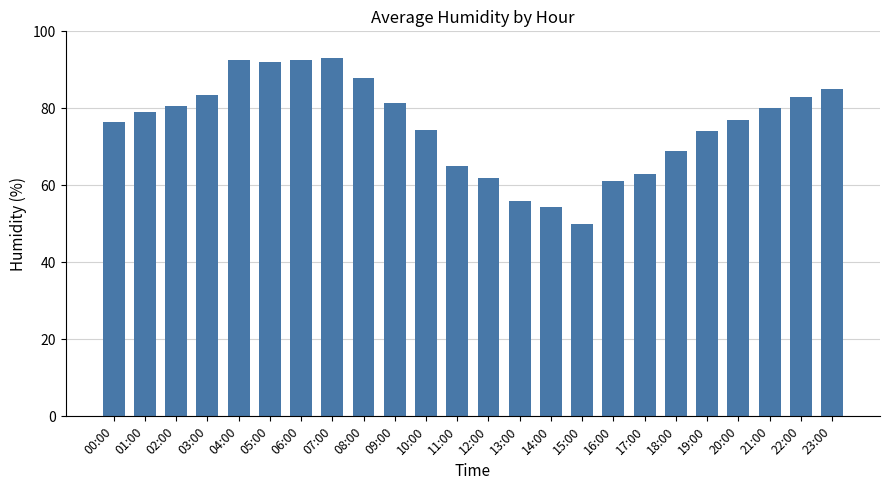

What is the sum of the values at 06:00 and 17:00?

155.5